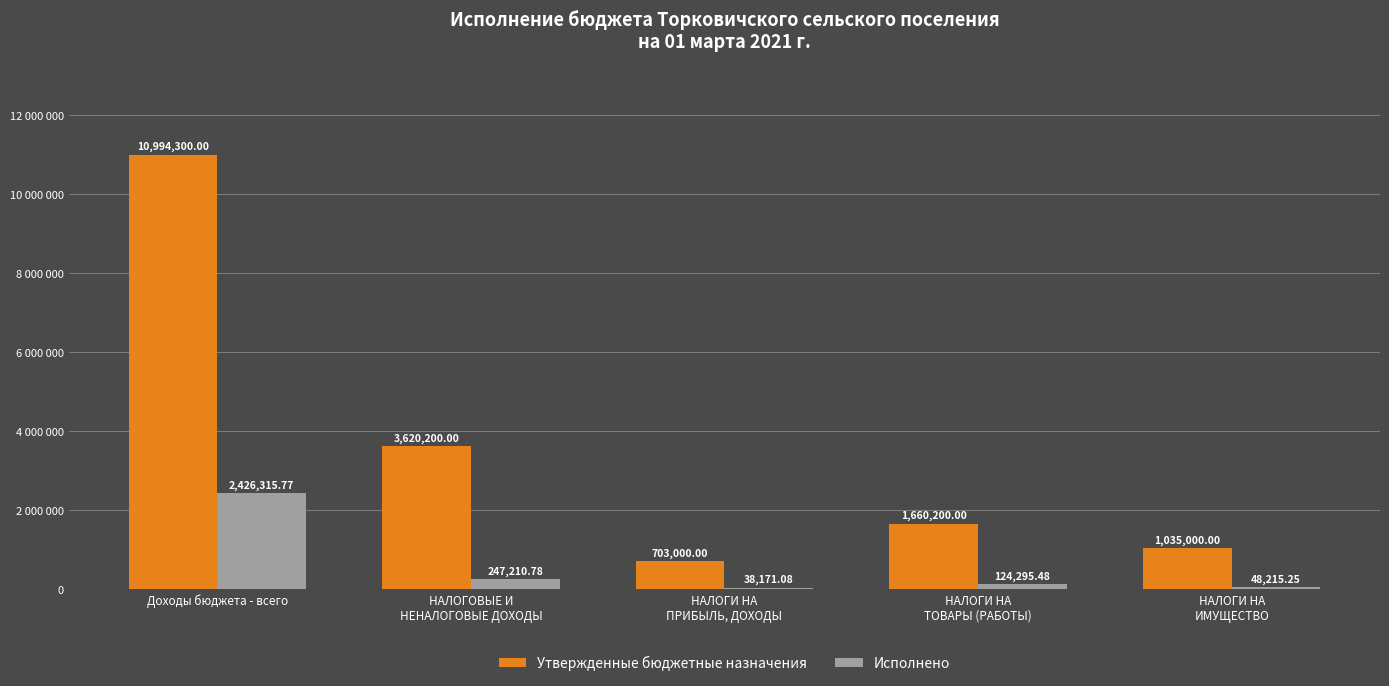

What are all the series names shown in the legend?

Утвержденные бюджетные назначения, Исполнено